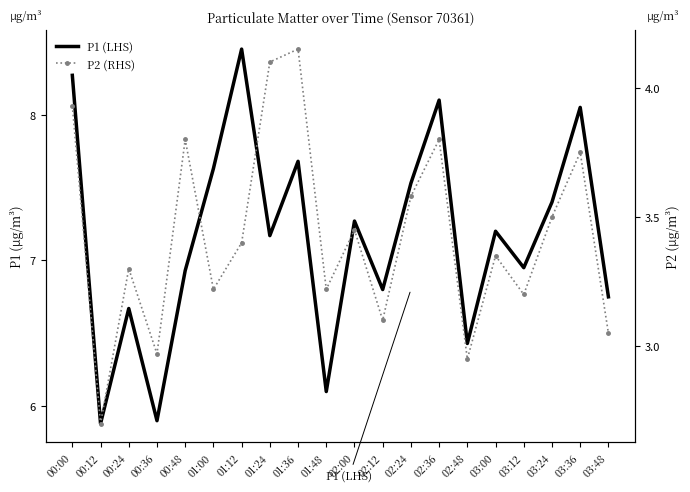

True or false: P2 (RHS) and P1 (LHS) cross at least once.

False